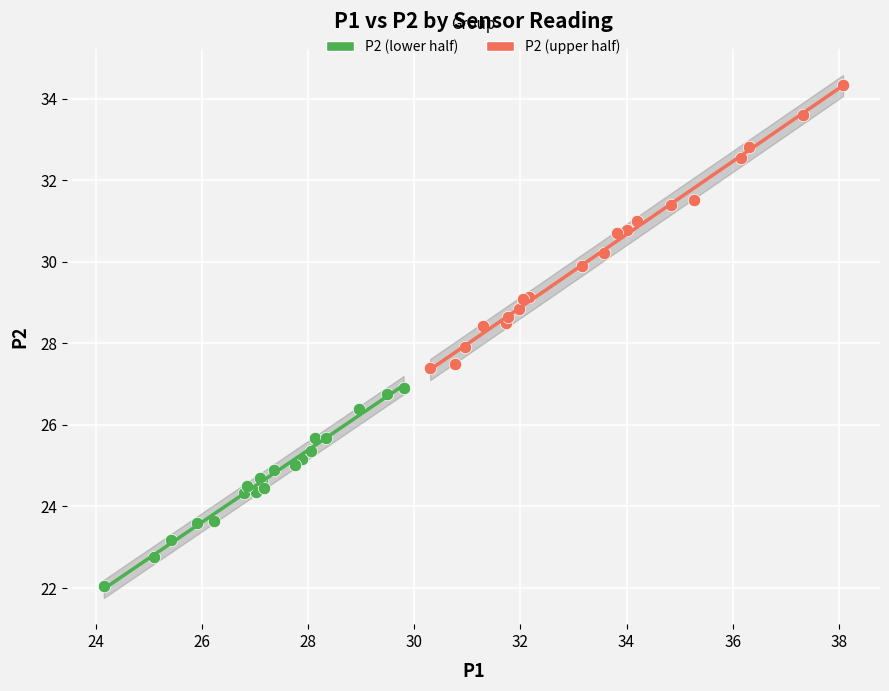

Which series reaches the maximum Y coordinate?

P2 (upper half)